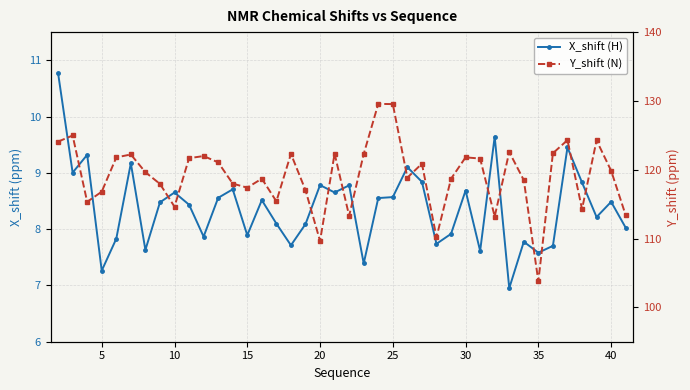

What is the difference between the highest and lowest values at 30?

112.0